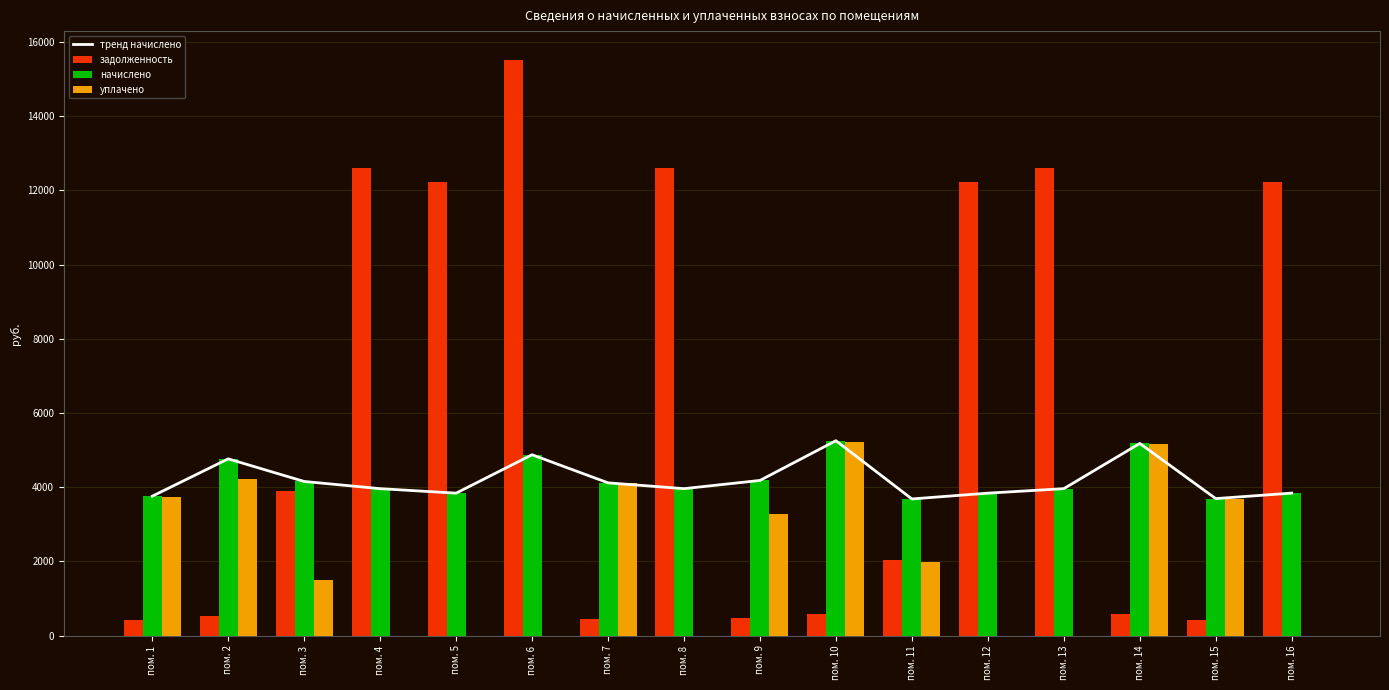

At which label does тренд начислено first exceed 3961?

пом. 2